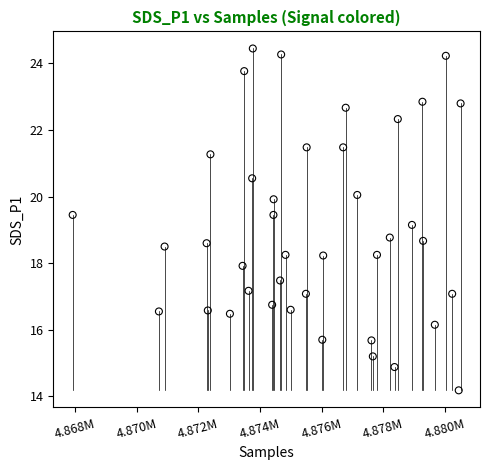

What is the range of X values (max minus min)?

12577.0